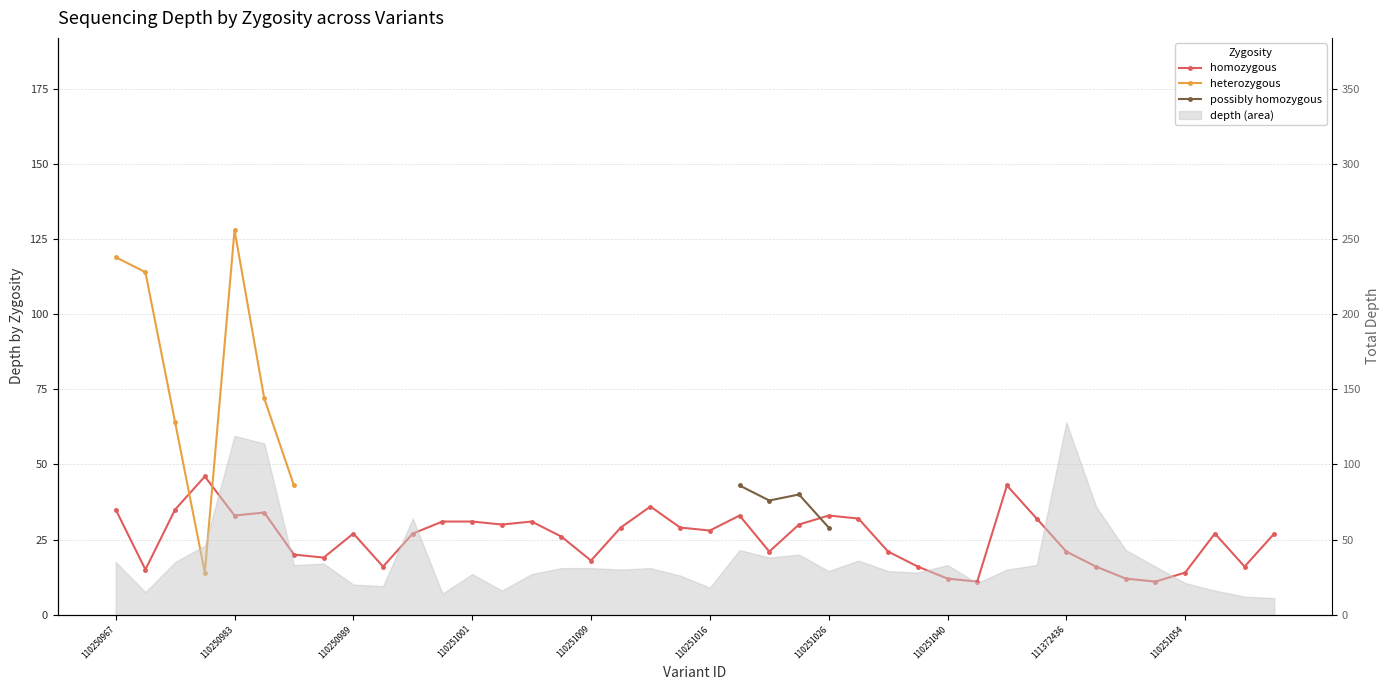

What is the highest value of the homozygous series?

46